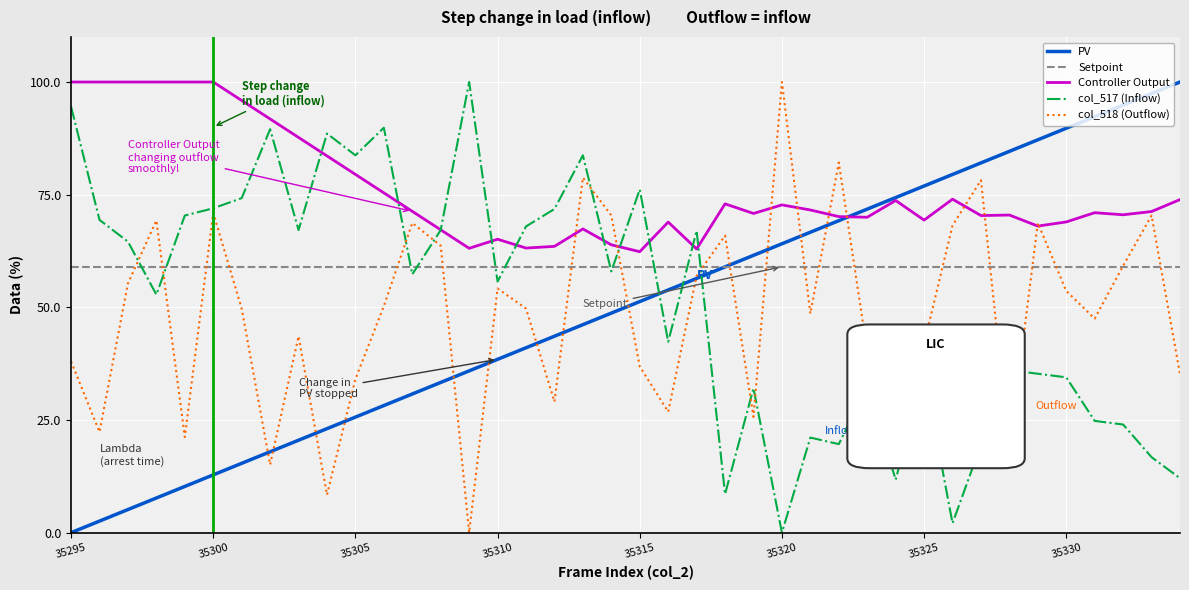

Which series has the largest total across all categories?

Controller Output